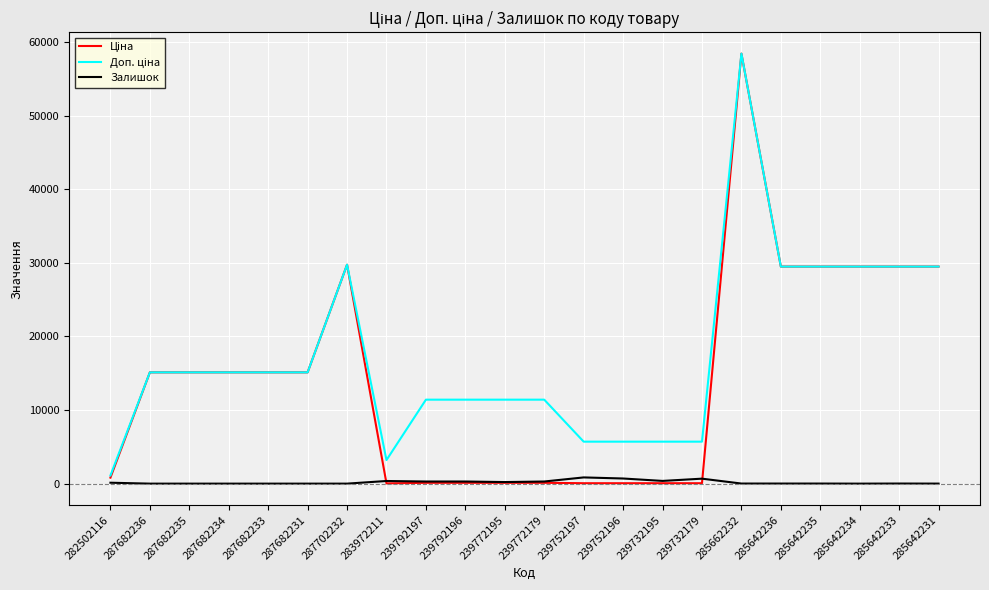

True or false: Залишок has a value of 698.0 at 239752196.

True